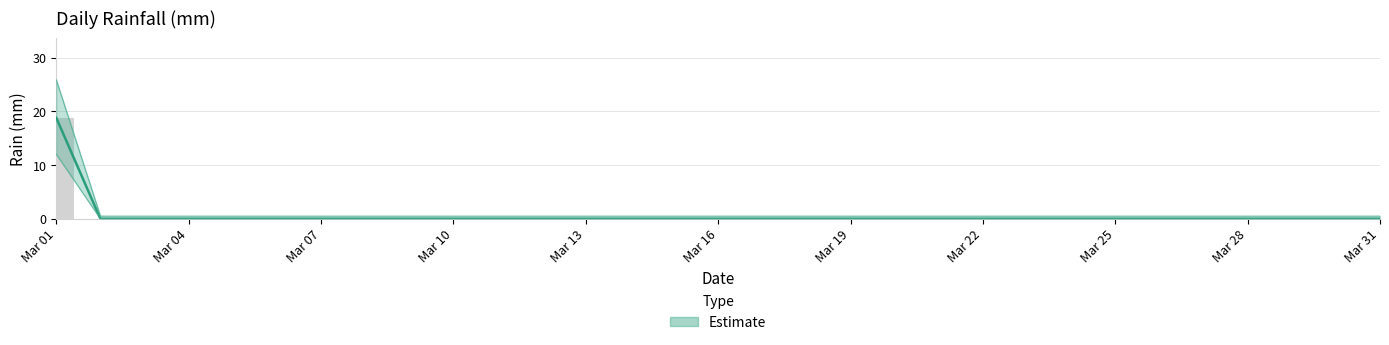

Are the bars grouped side by side (vs. stacked)?

No